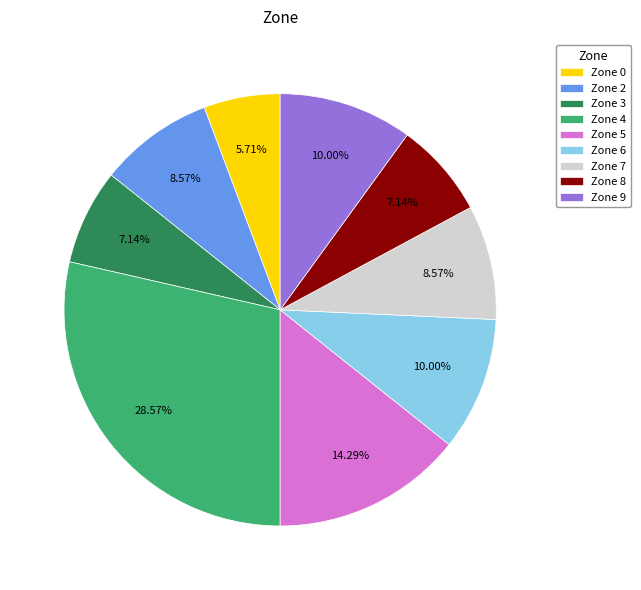

Is the sum of Zone 0 and Zone 8 greater than half?

No